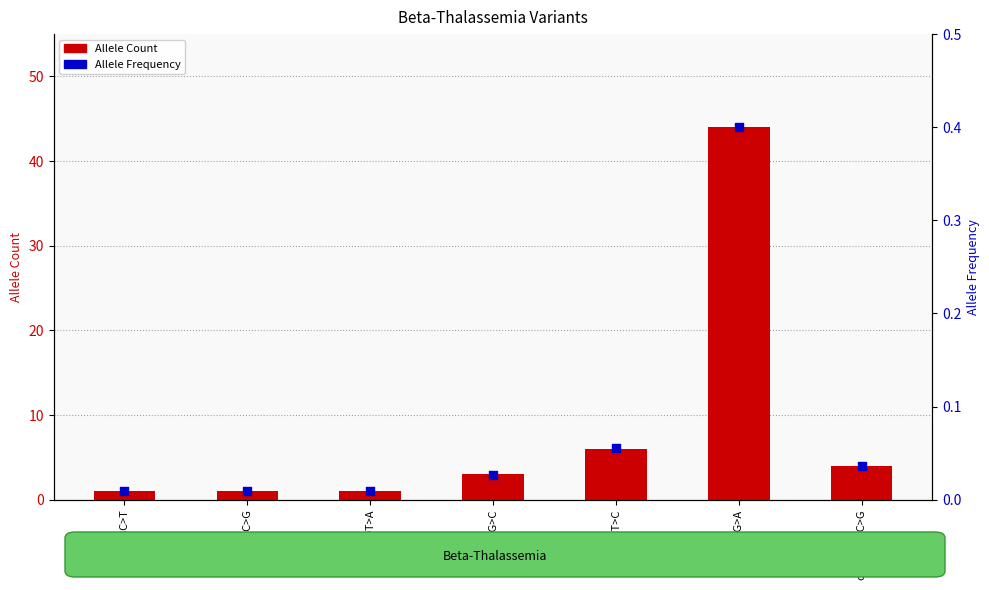

Is the value of Allele Frequency at c.-138C>T greater than the value of Allele Count at c.-80T>A?

No